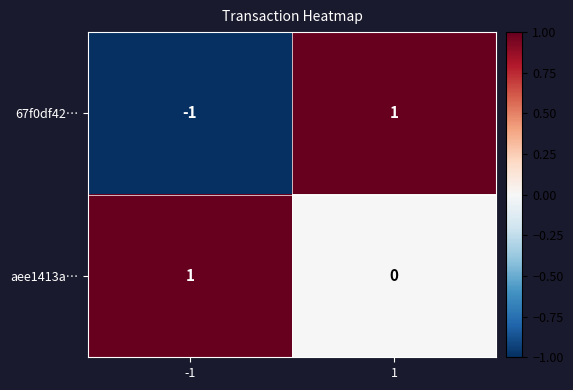

Reading left to right, extract all data points from this chart.

67f0df42…: -1=-1	1=1
aee1413a…: -1=1	1=0